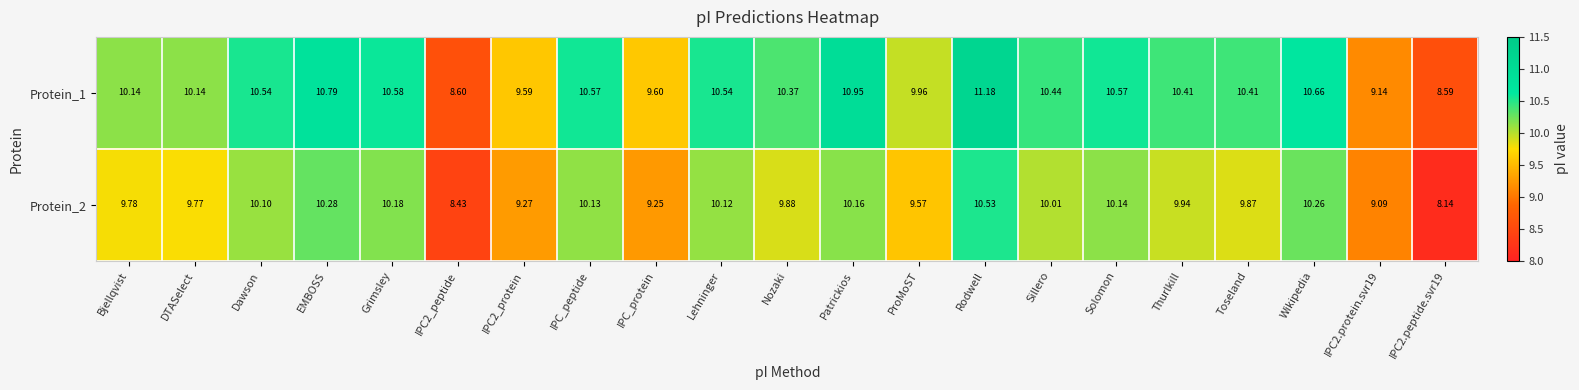

Is the value of Protein_2 at Nozaki greater than the value of Protein_1 at DTASelect?

No